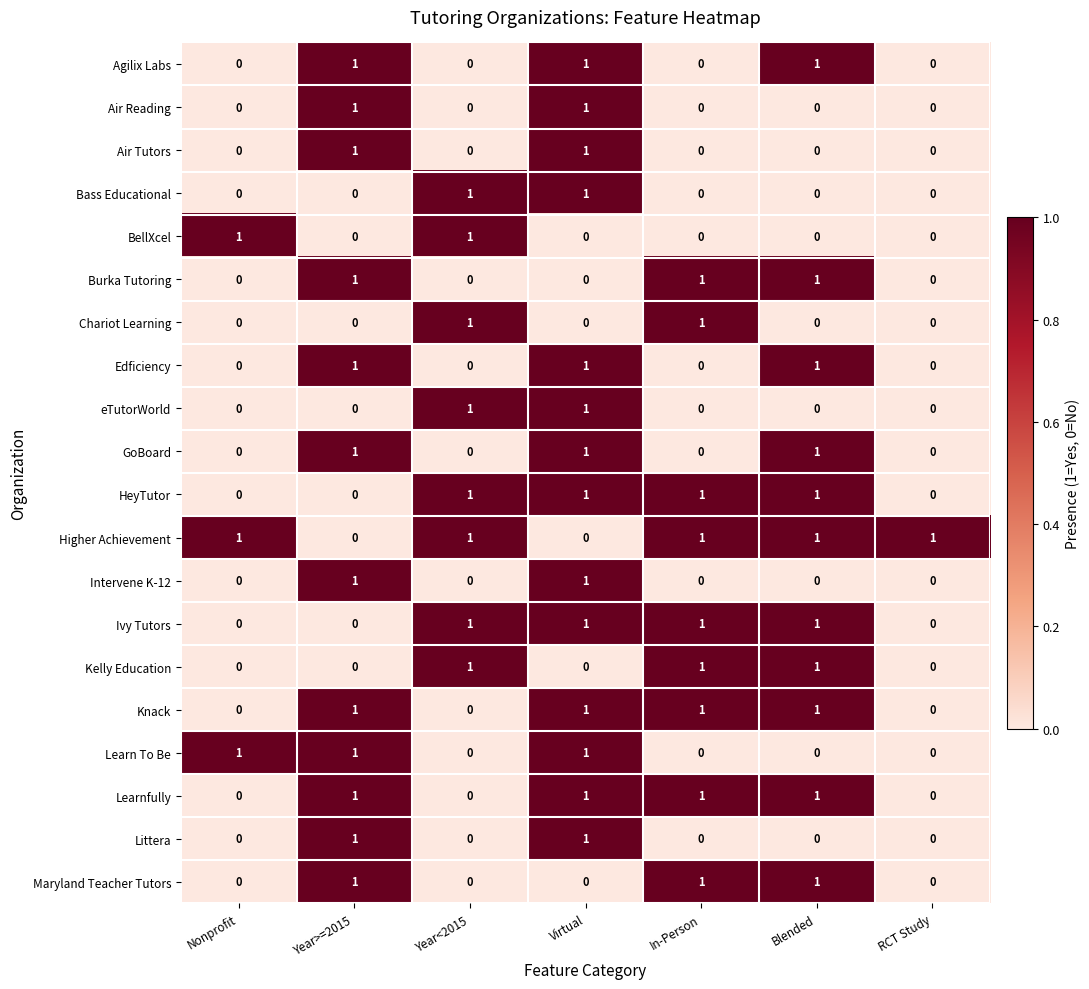

How many series are shown in this chart?

20